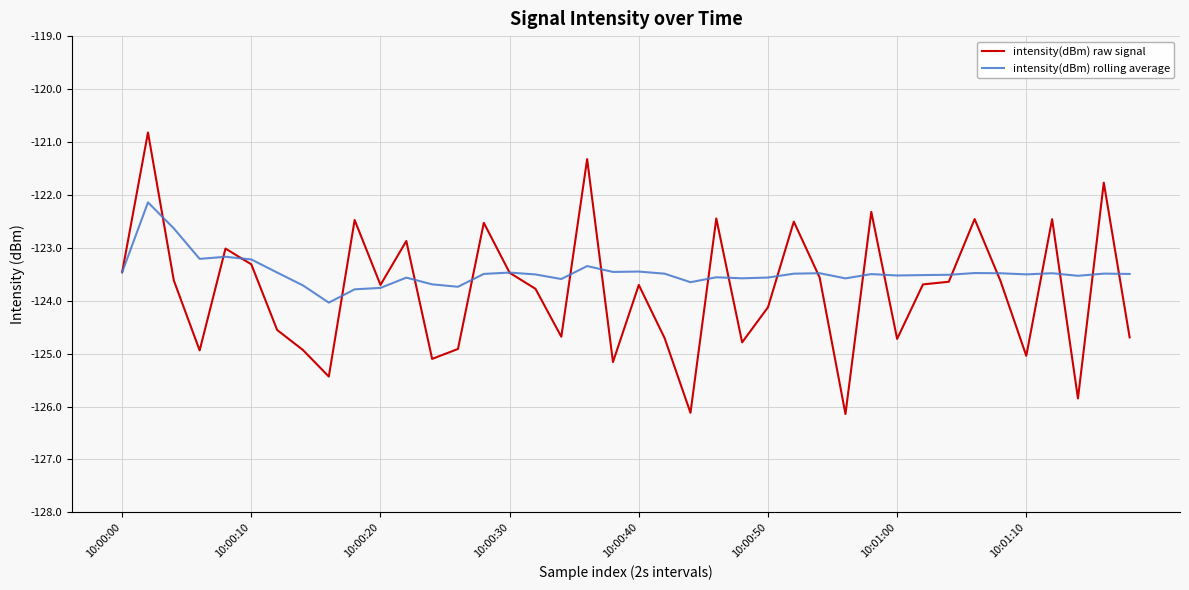

Rank the series by their maximum value, from lowest to highest.

intensity(dBm) rolling average, intensity(dBm) raw signal